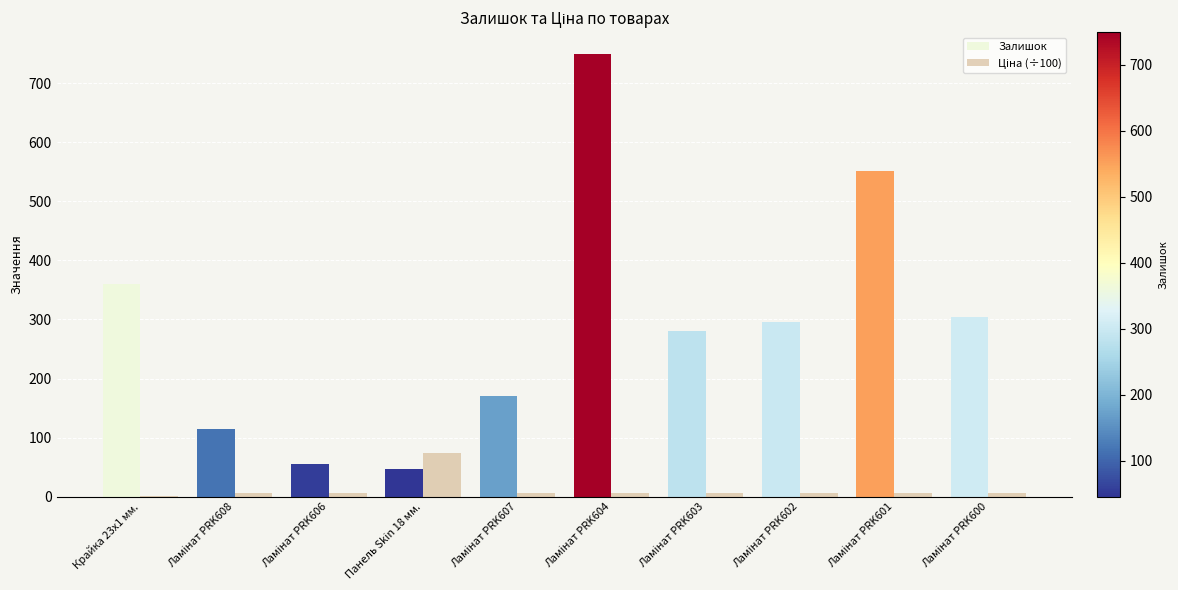

Where is Залишок nearest to the value 397?

Крайка 23x1 мм.